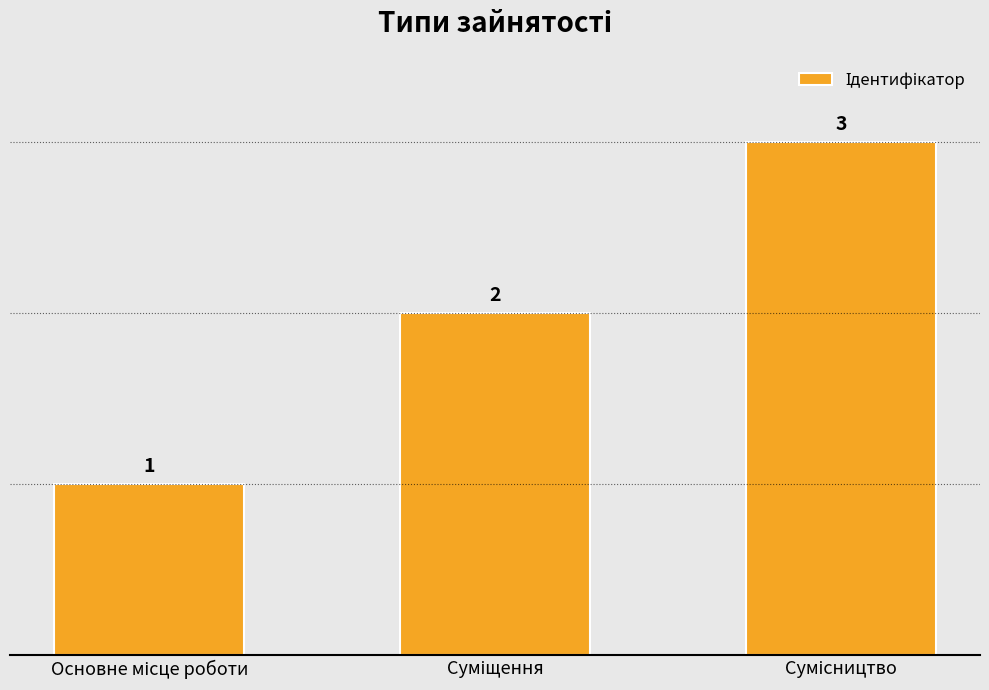

What is the sum of all values?

6